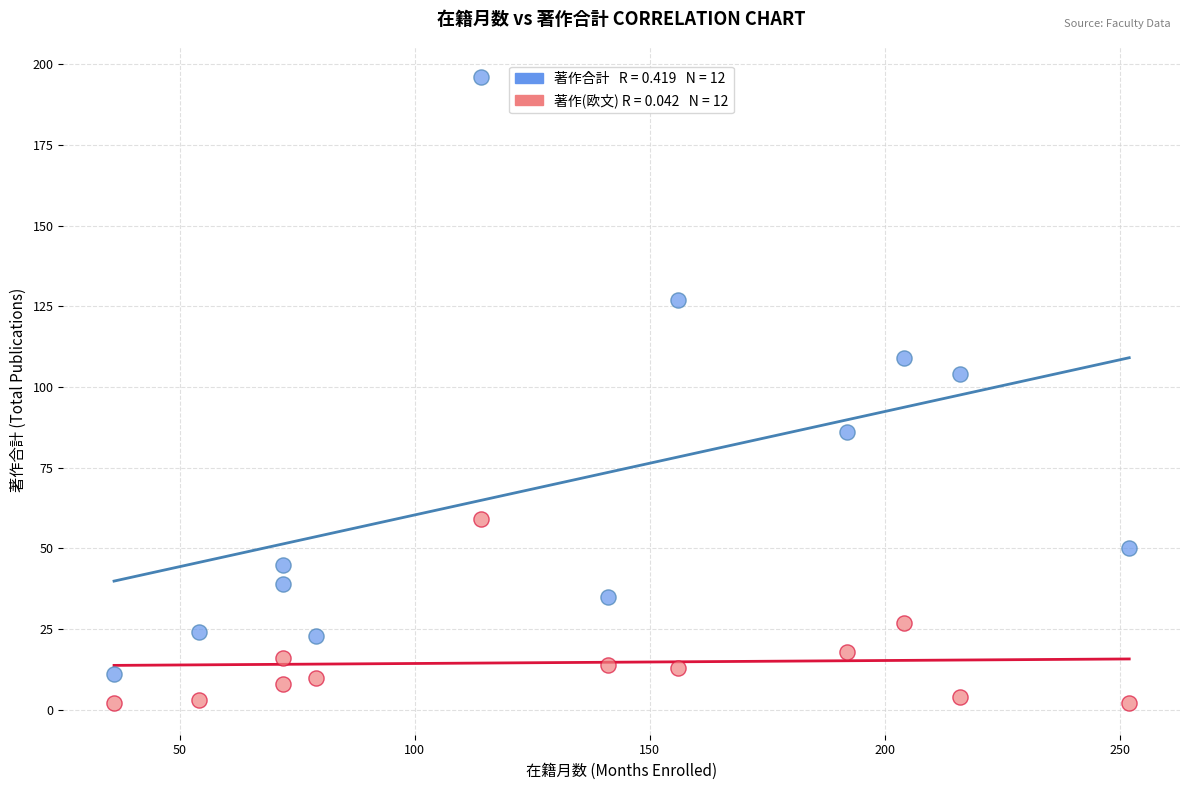

Across all data points, what is the range of Y values (max minus min)?

194